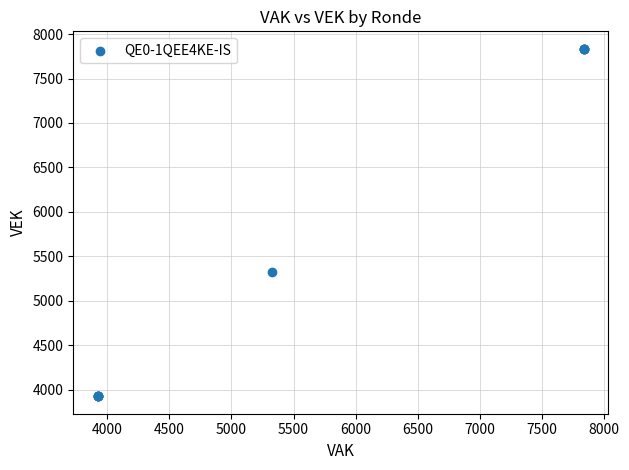

What Y value in the scatter plot is closest to 5879?

5326